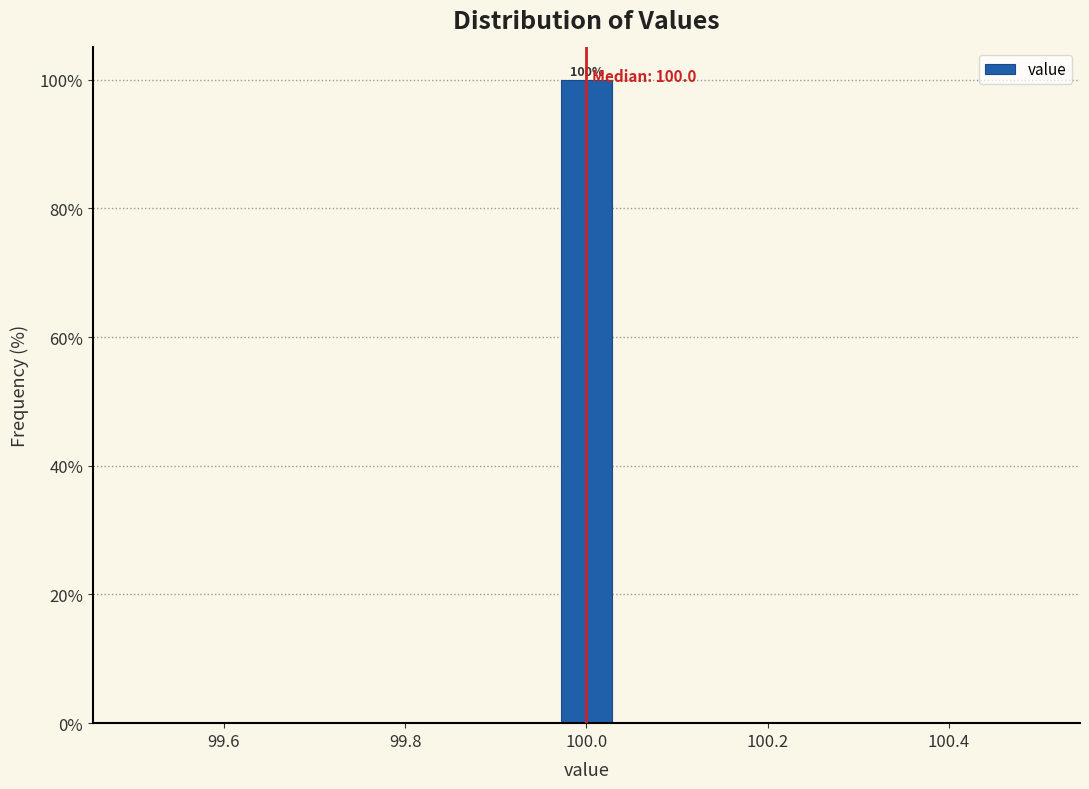

Around what value on the x-axis is the tallest bar? Give the approximate position of its centre, as read against the axis.

100.00